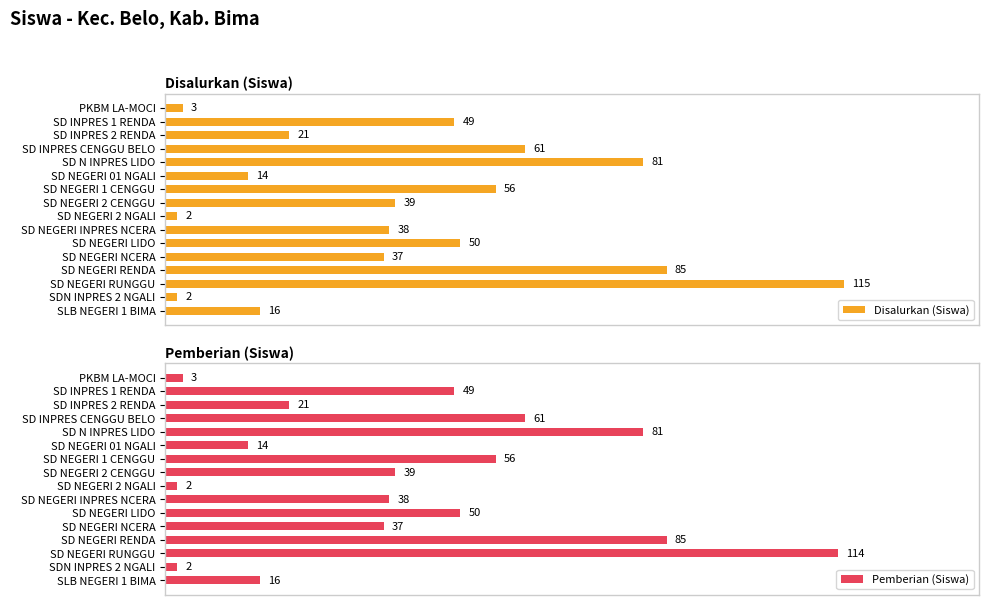

Reading left to right, extract all data points from this chart.

Disalurkan (Siswa): 3	49	21	61	81	14	56	39	2	38	50	37	85	115	2	16
Pemberian (Siswa): 3	49	21	61	81	14	56	39	2	38	50	37	85	114	2	16